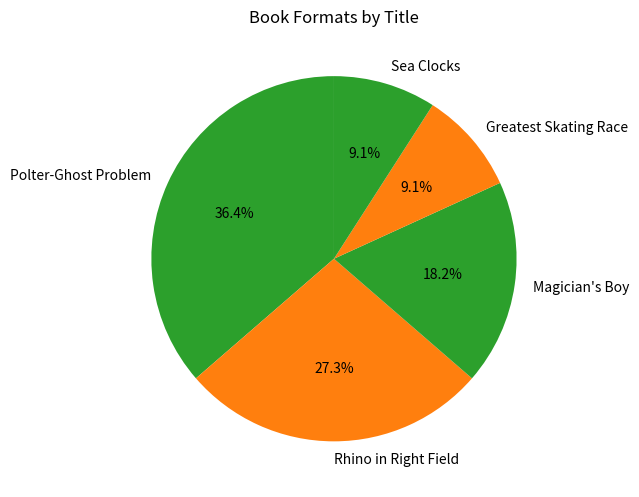

Does any single category account for the majority?

No